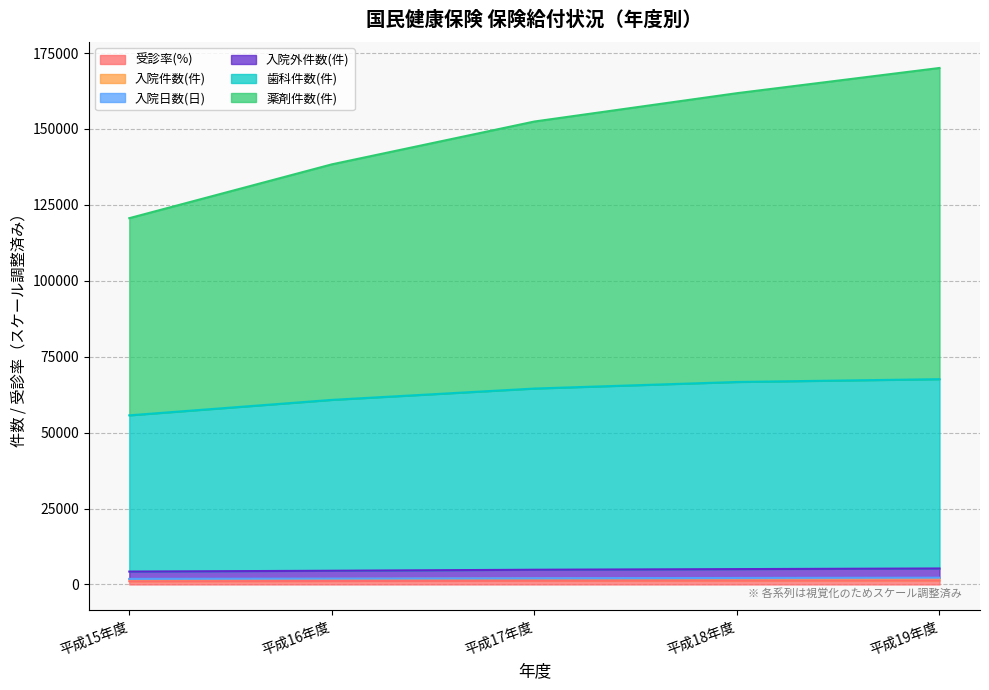

True or false: 受診率(%) has more than 0 interior local peaks.

False